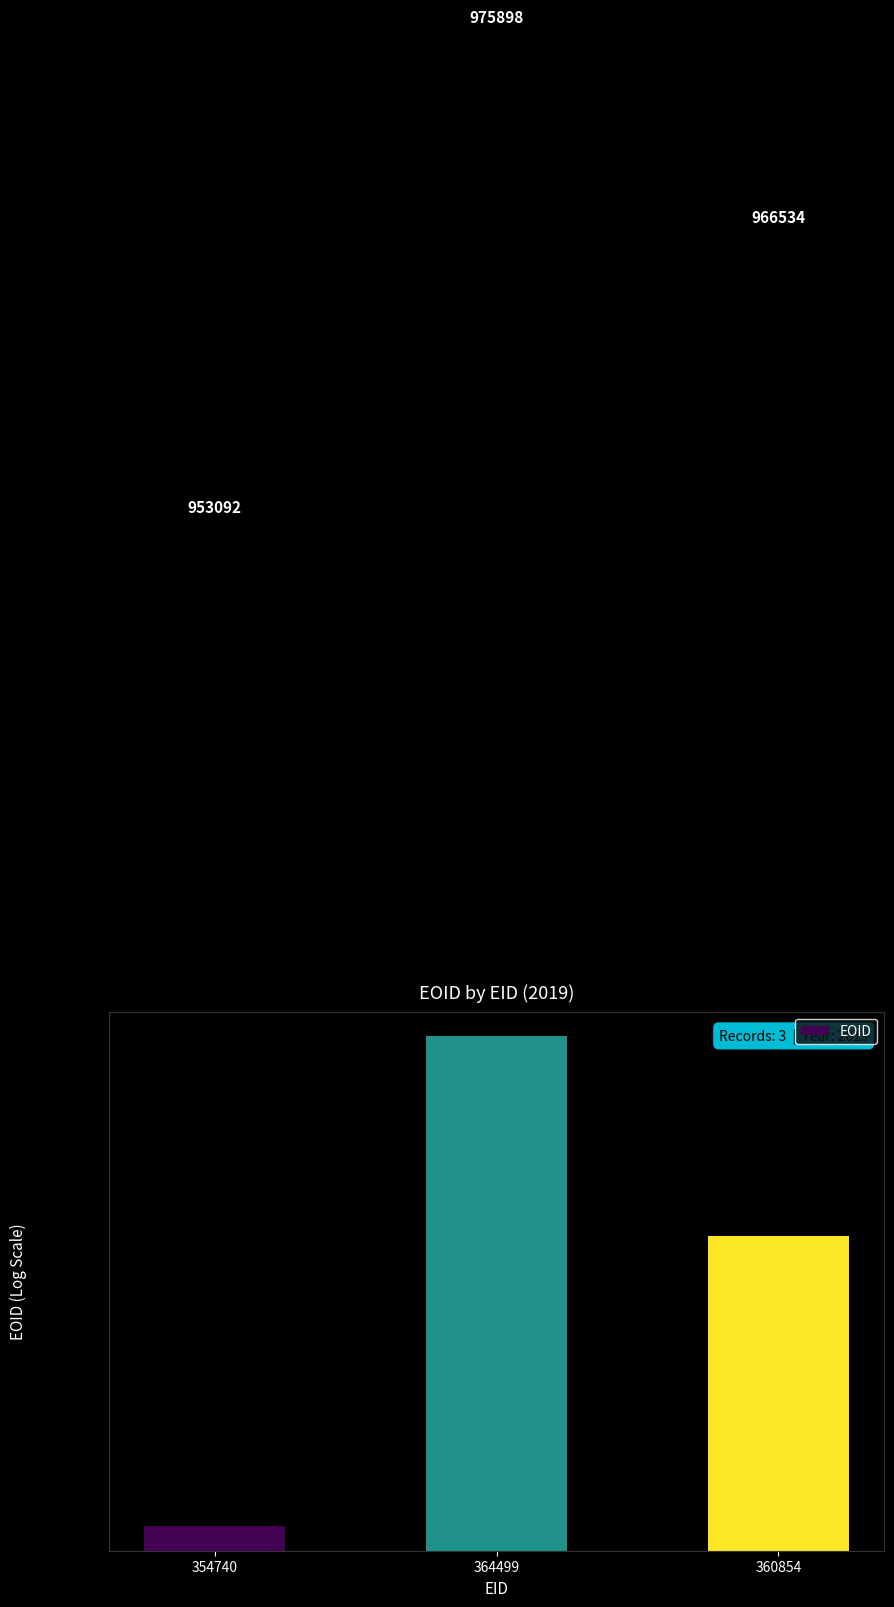

How many data points are above 966534?

1